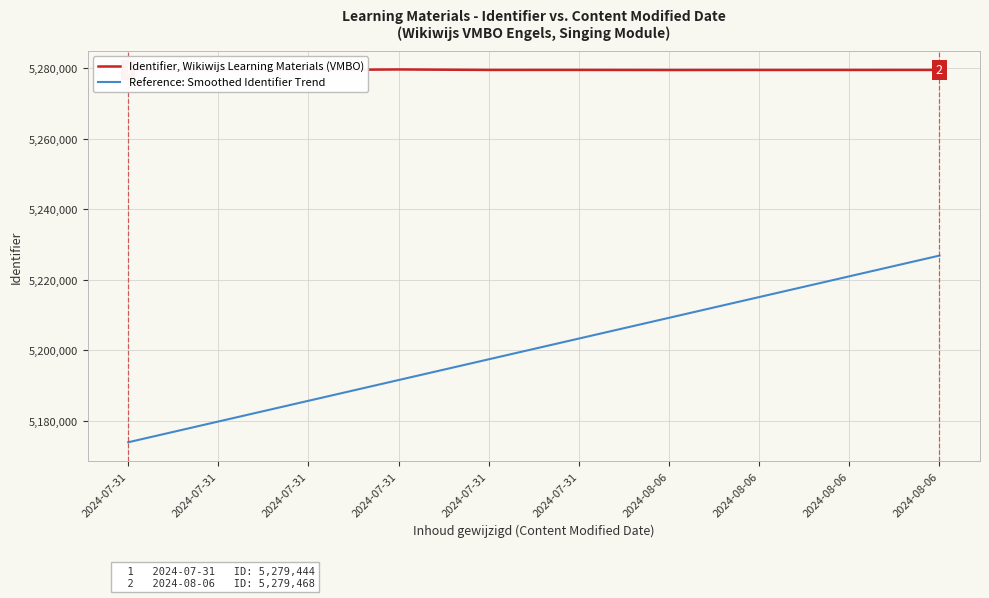

Is this an area chart (filled region under the line)?

No